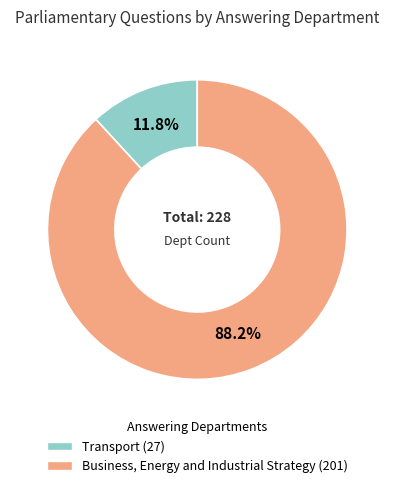

Is it true that Business, Energy and Industrial Strategy is 94% of the pie?

False